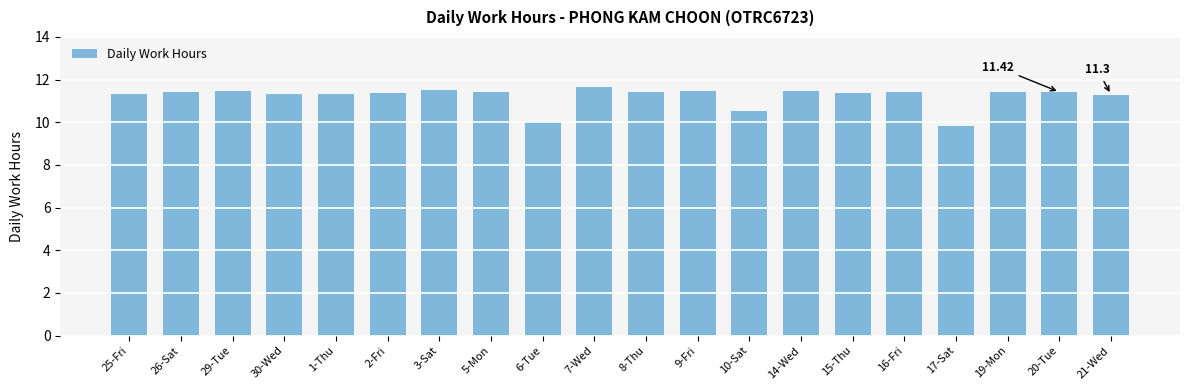

What is the smallest value displayed?

9.8